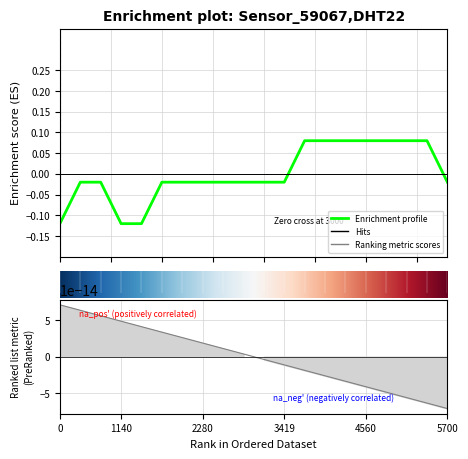

Reading left to right, transcribe all the data shown in this chart.

-0.1	-0.0	-0.0	-0.1	-0.1	-0.0	-0.0	-0.0	-0.0	-0.0	-0.0	-0.0	0.1	0.1	0.1	0.1	0.1	0.1	0.1	-0.0